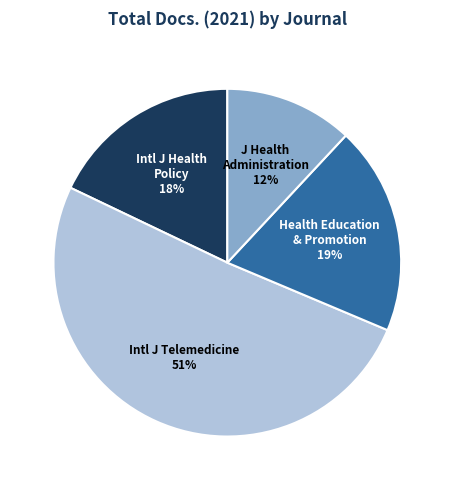

Combined, do Health Education & Promotion and Intl J Health Policy account for over 50%?

No